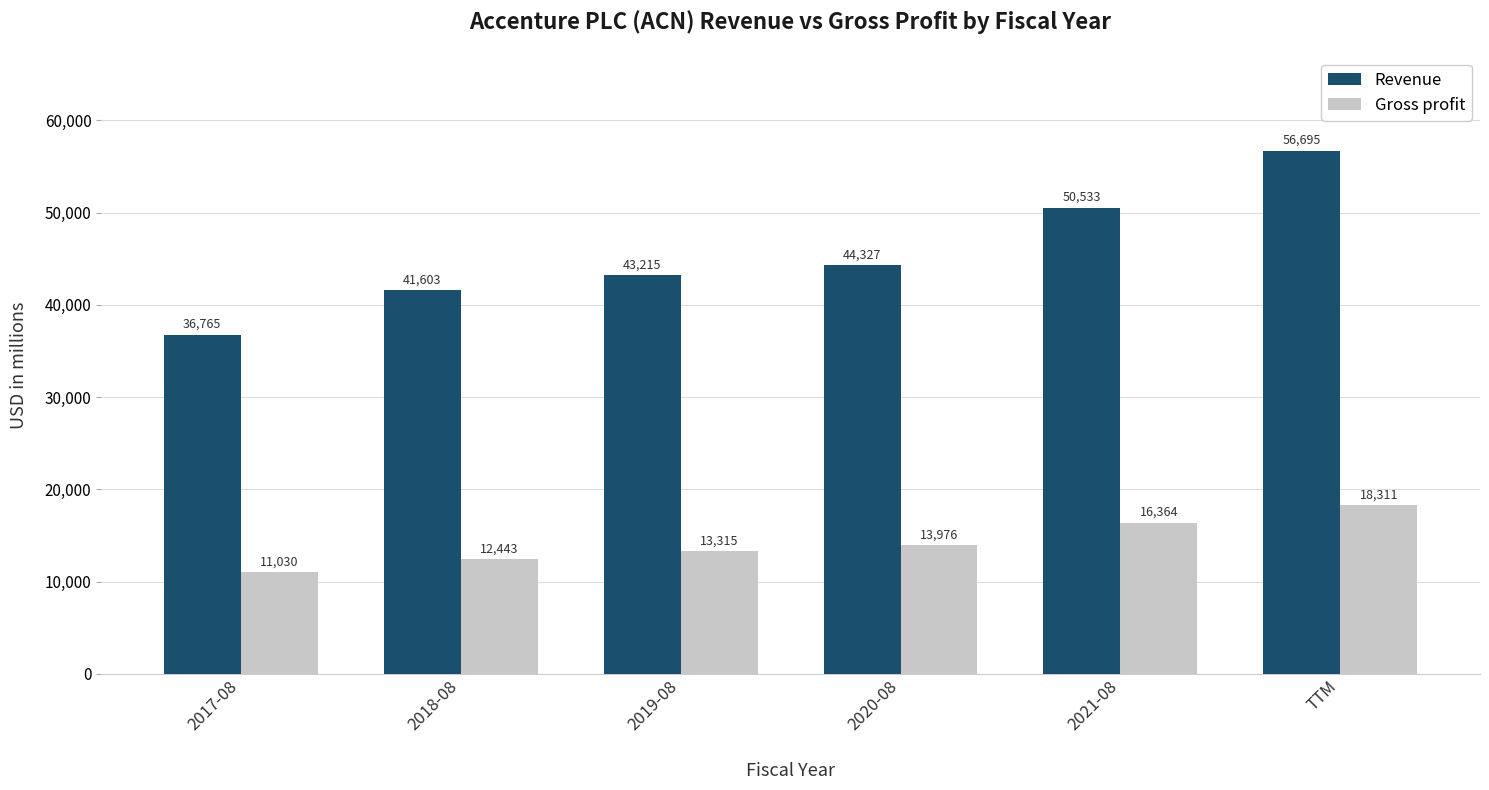

List the series in order of their overall mean, highest first.

Revenue, Gross profit